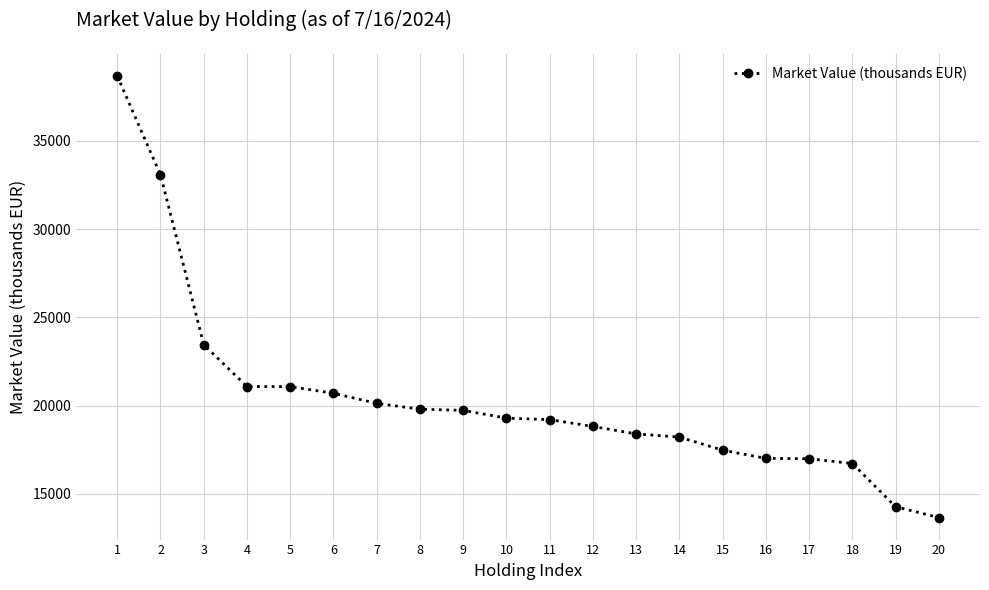

What is the ratio of the value at 16 to the value at 12?

0.9